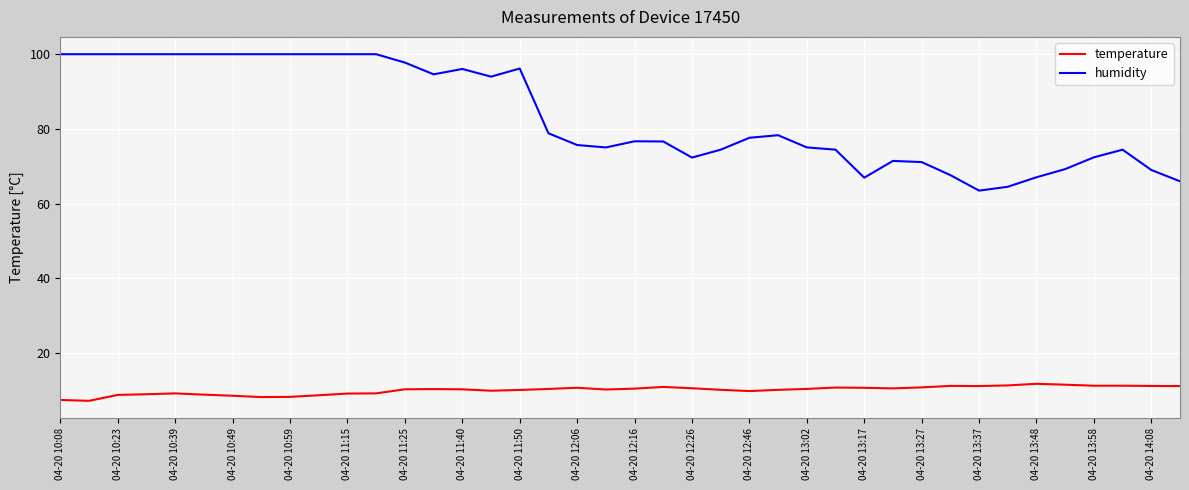

True or false: temperature and humidity cross at least once.

False